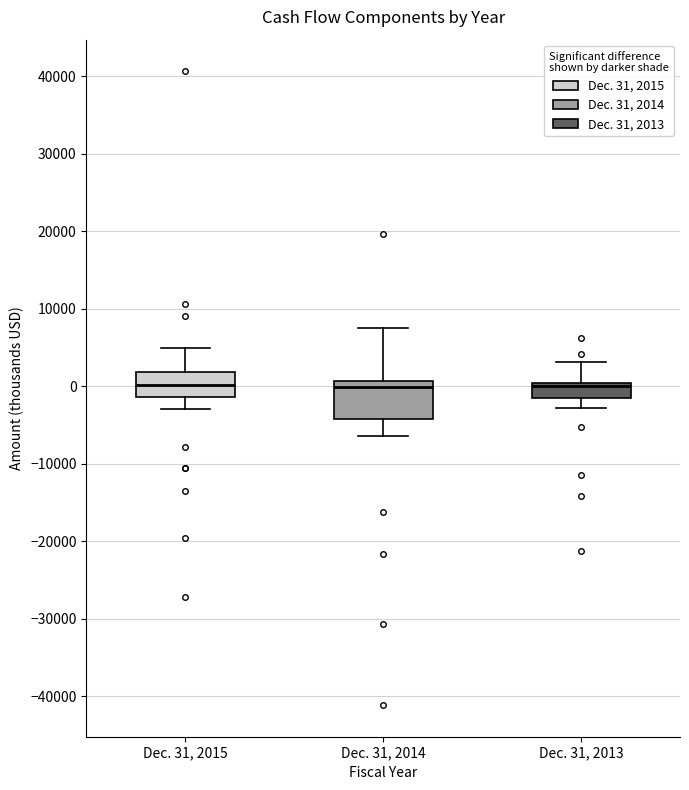

Where does the median line of the box for Dec. 31, 2015 sit on the y-axis? The values are not printed on the chart, so give them approximately, as read against the axis.

0